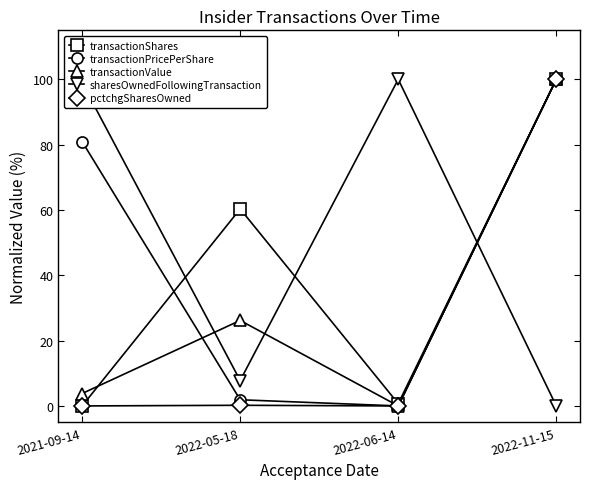

What is the maximum value shown in the chart?

100.0